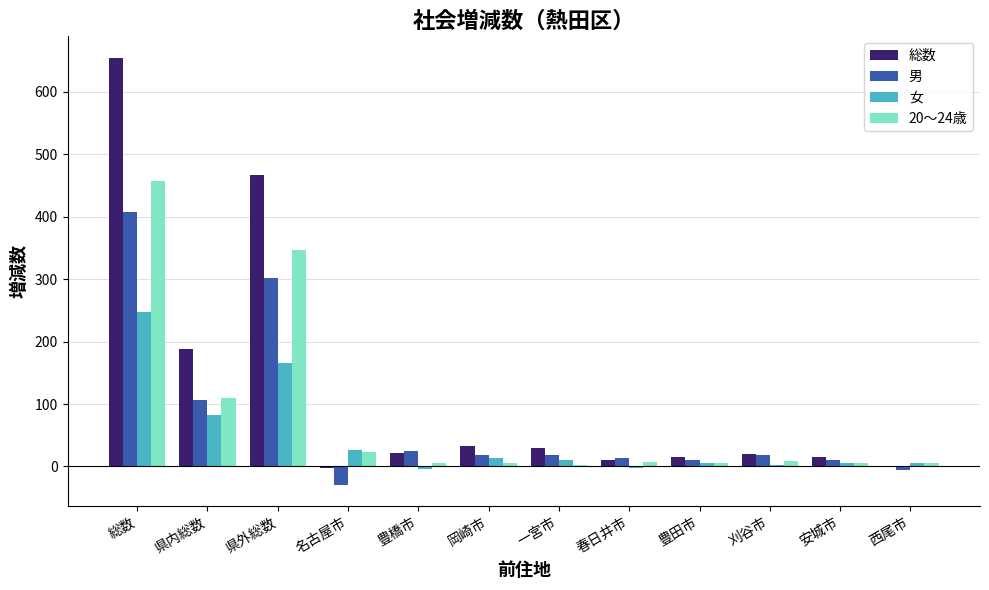

At which category does the chart reach its peak across all series?

総数